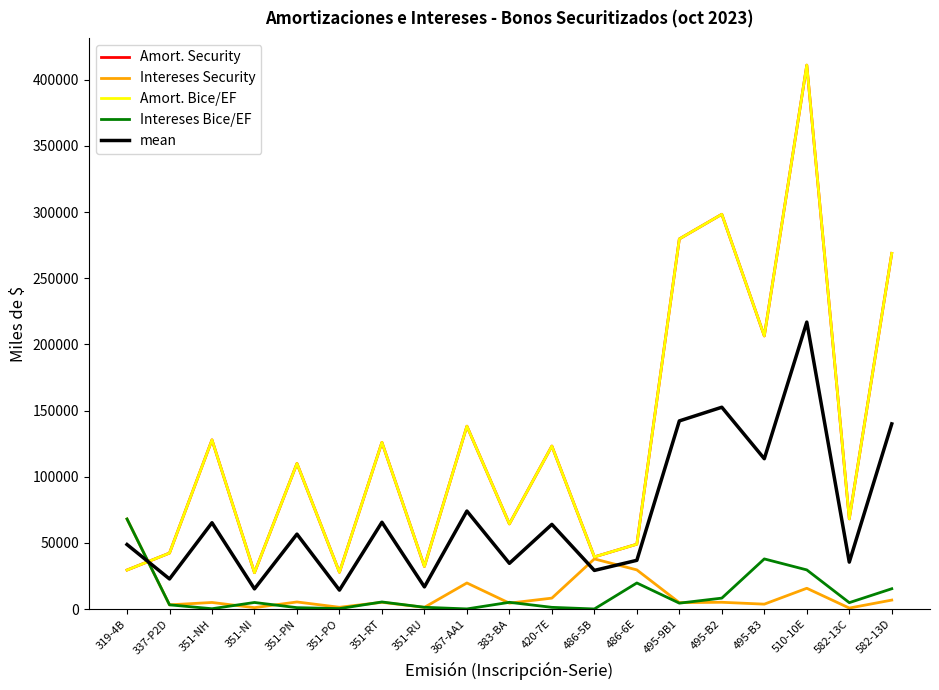

What is the label of the 5th point from the left?

351-PN